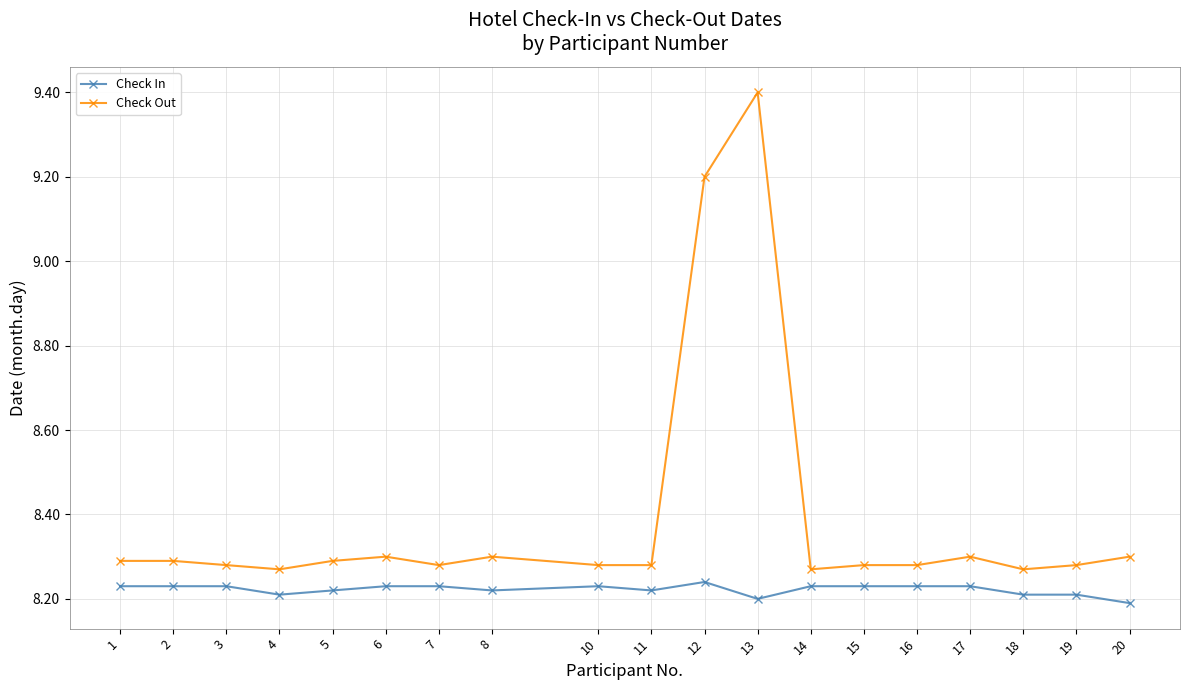

Which series has the largest total across all categories?

Check Out